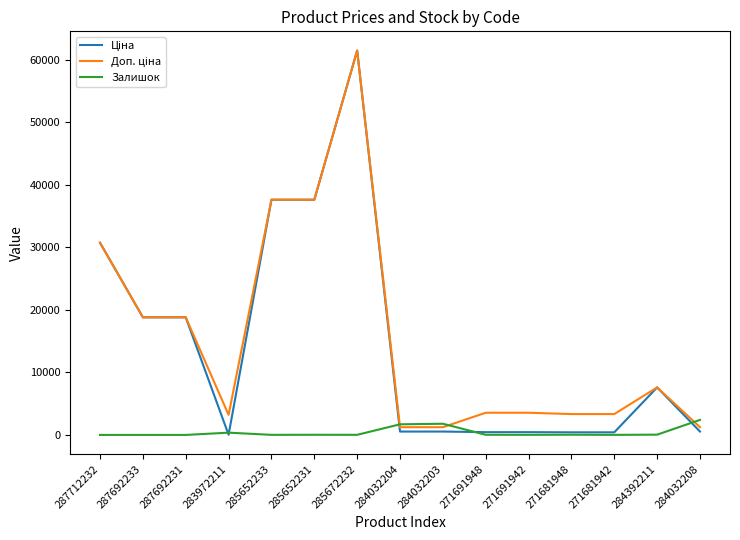

At how many categories does at least one series exceed 13033?

6